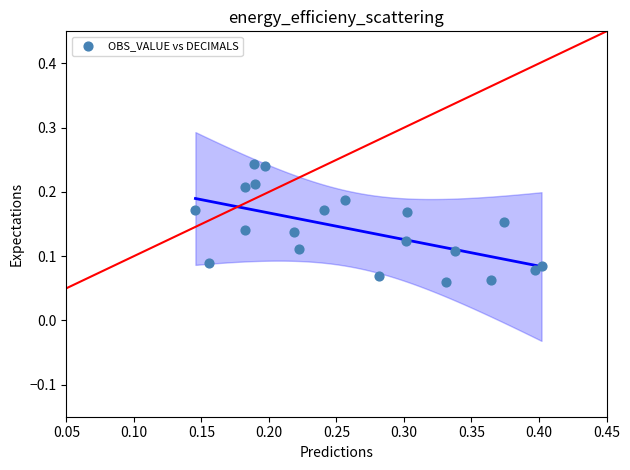

What is the range of X values (max minus min)?

0.3